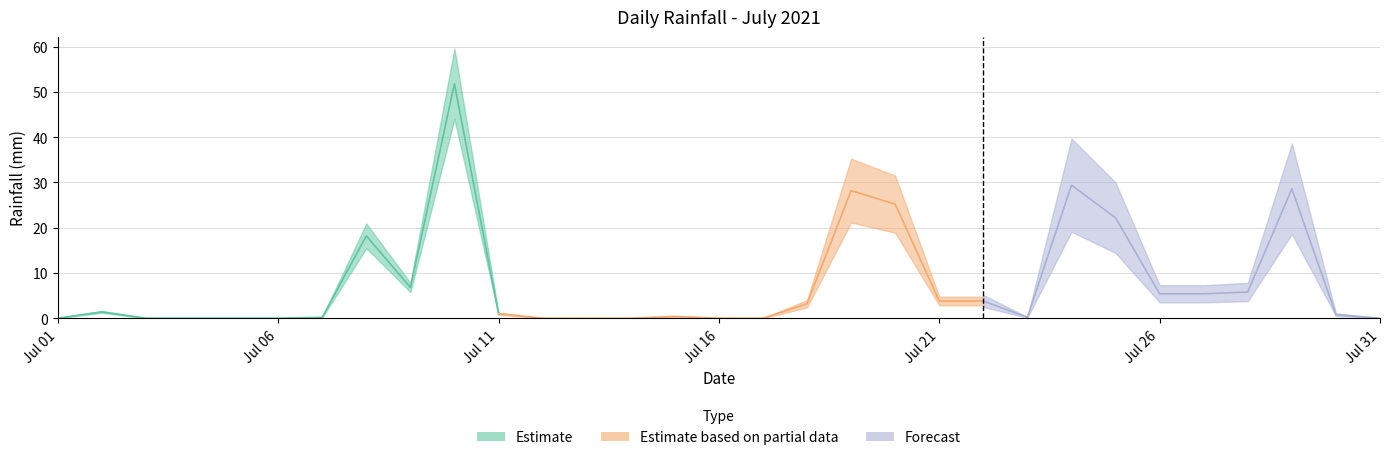

What is the average value?

7.8